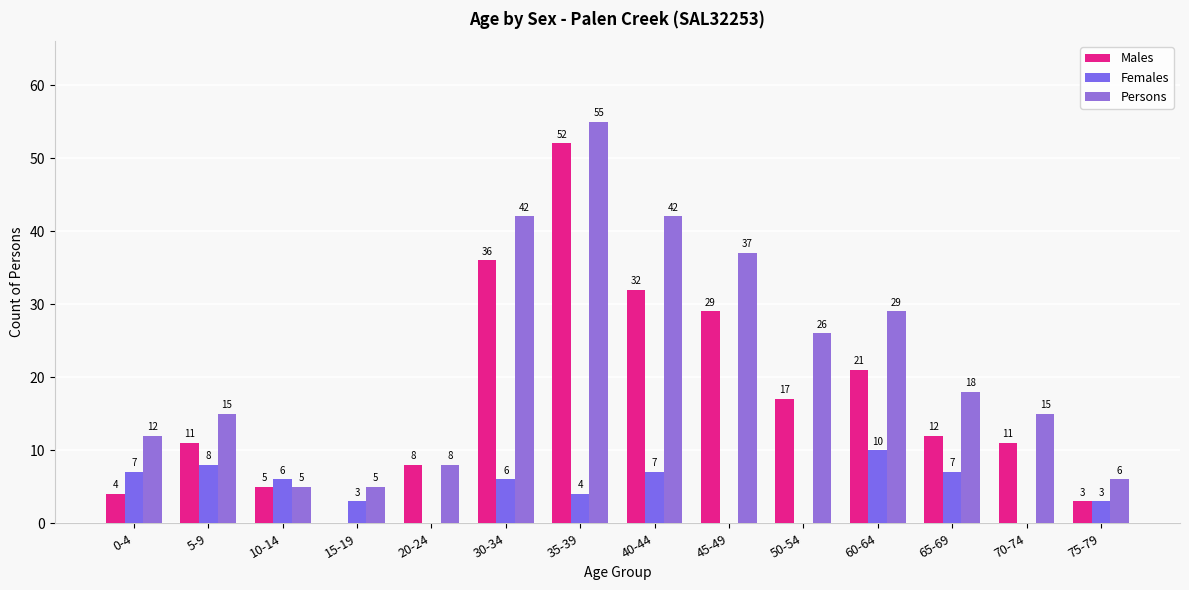

How many values in Females are above zero?

10